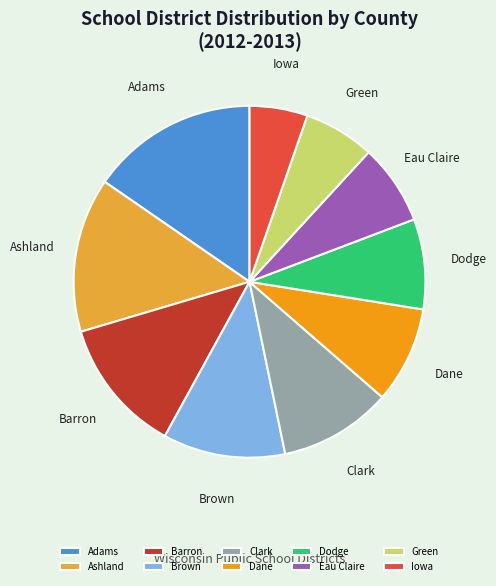

Which slice is the largest?

Adams